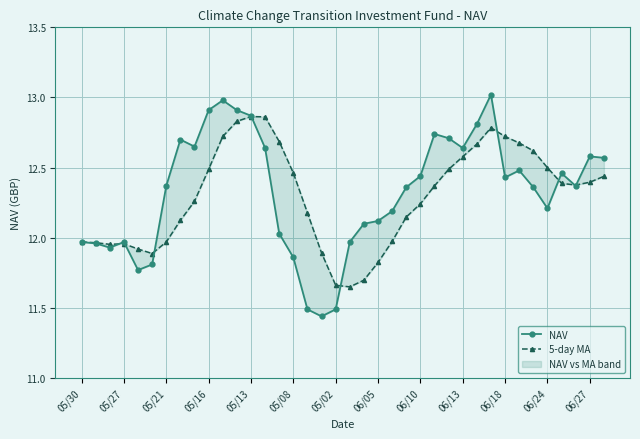

What is the sum of the 5-day MA values at 37 and 06/10?

24.7